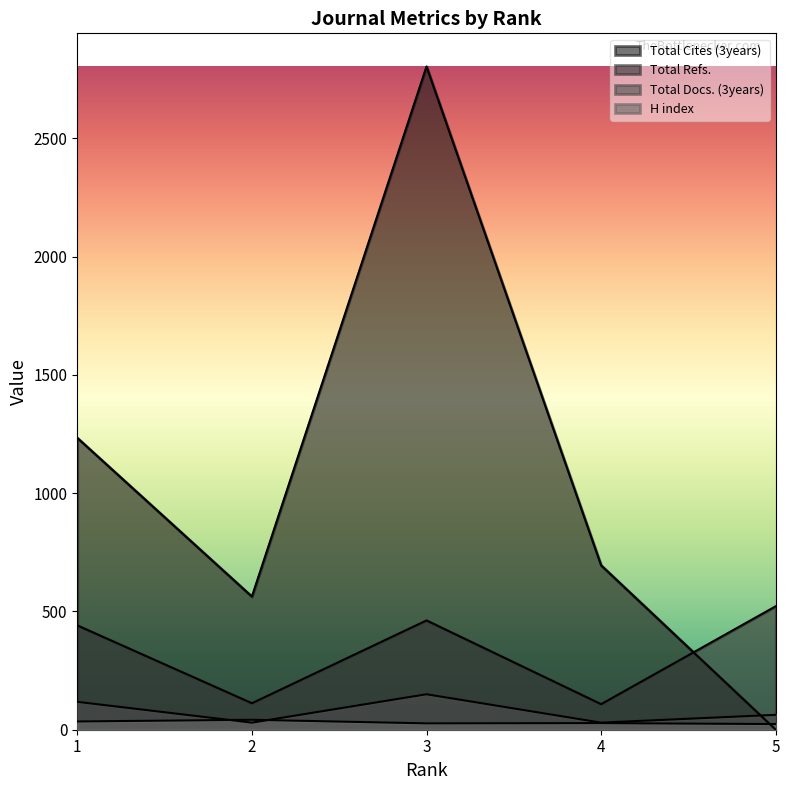

At how many categories does at least one series exceed 2709?

1